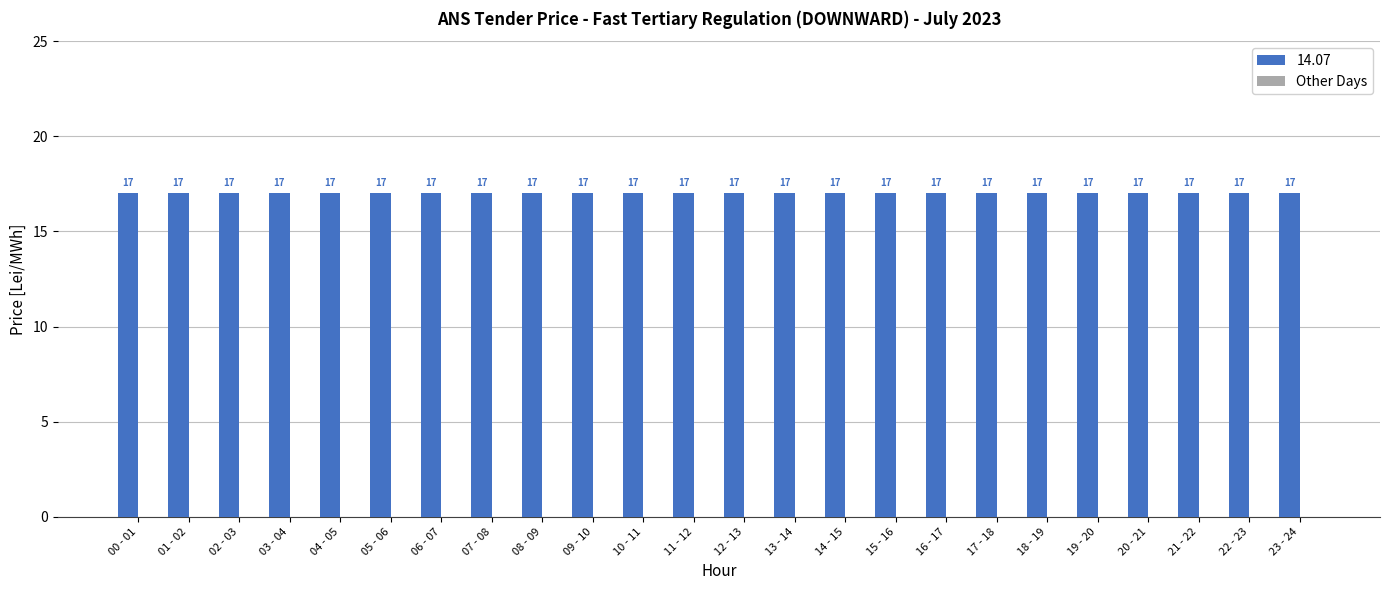

Which label corresponds to the smallest value in the chart?

00 - 01